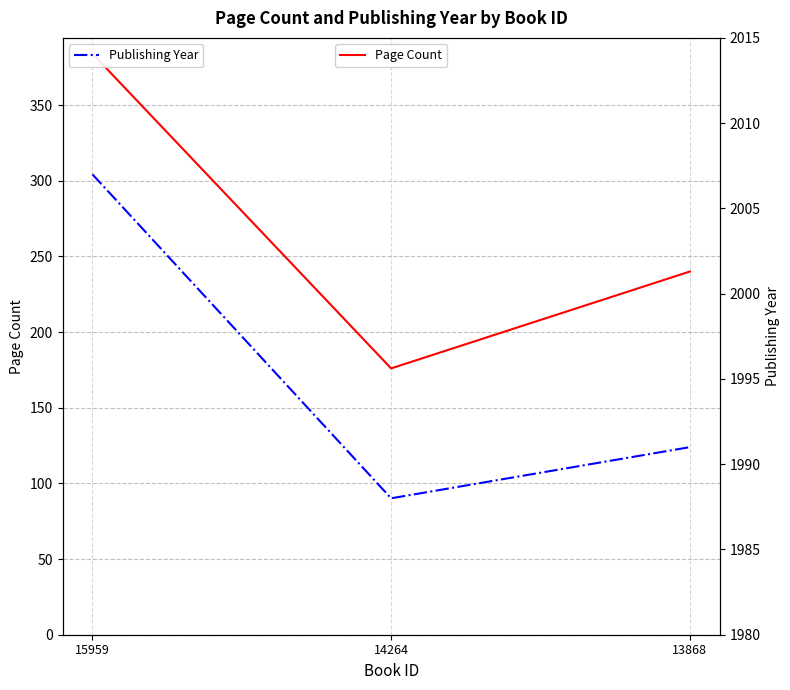

How many categories are shown in the chart?

3